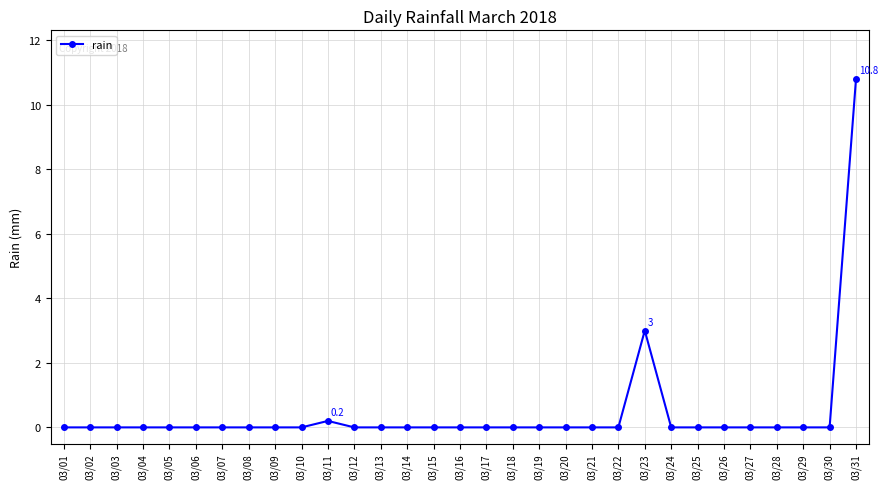

Reading left to right, transcribe all the data shown in this chart.

03/01=0.0	03/02=0.0	03/03=0.0	03/04=0.0	03/05=0.0	03/06=0.0	03/07=0.0	03/08=0.0	03/09=0.0	03/10=0.0	03/11=0.2	03/12=0.0	03/13=0.0	03/14=0.0	03/15=0.0	03/16=0.0	03/17=0.0	03/18=0.0	03/19=0.0	03/20=0.0	03/21=0.0	03/22=0.0	03/23=3.0	03/24=0.0	03/25=0.0	03/26=0.0	03/27=0.0	03/28=0.0	03/29=0.0	03/30=0.0	03/31=10.8